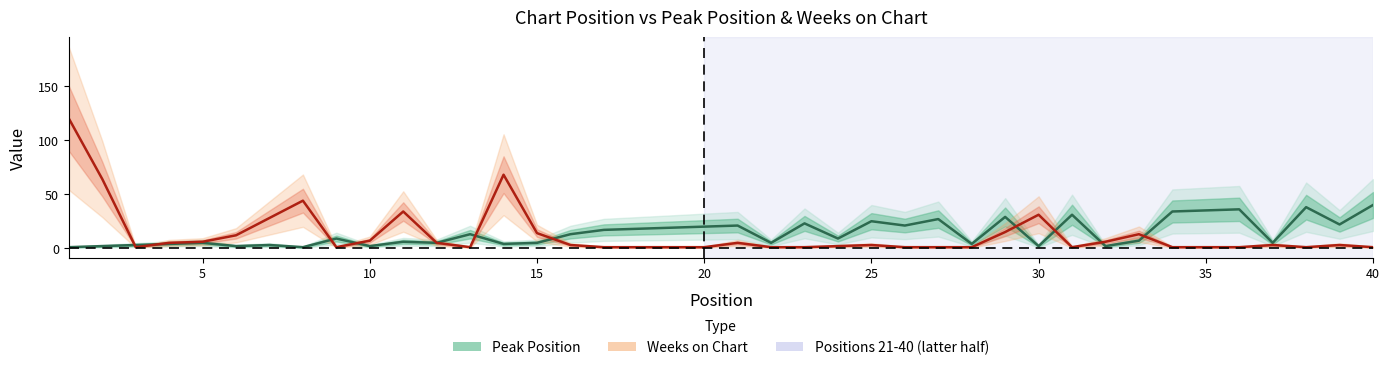

Rank the series by their average value, from highest to lowest.

Peak Position, Weeks on Chart